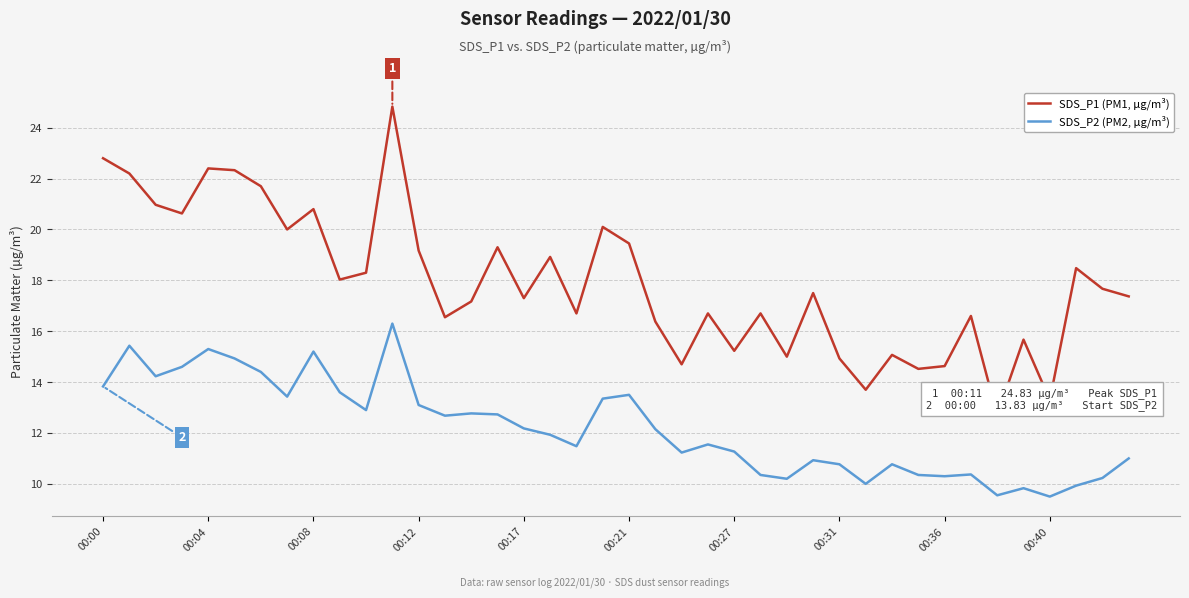

List the series in order of their peak value, highest first.

SDS_P1 (PM1, µg/m³), SDS_P2 (PM2, µg/m³)